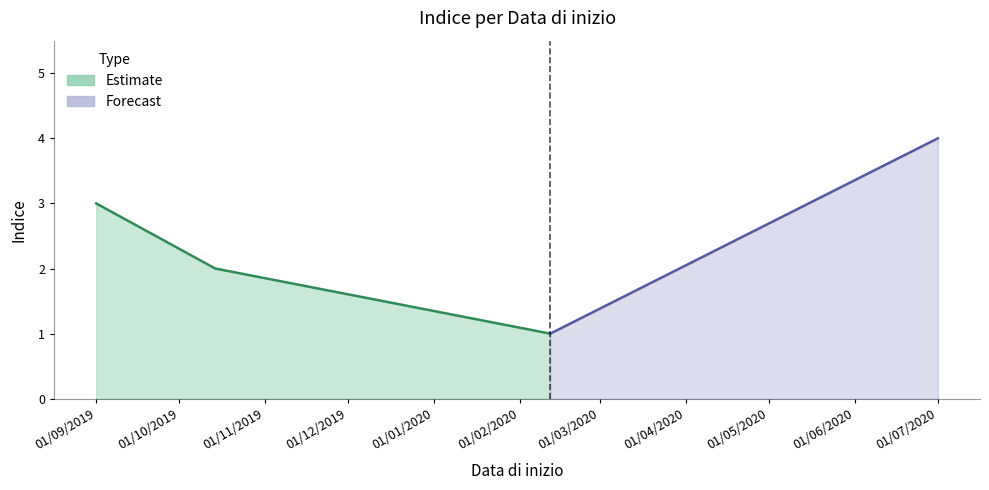

What is the minimum value shown in the chart?

1